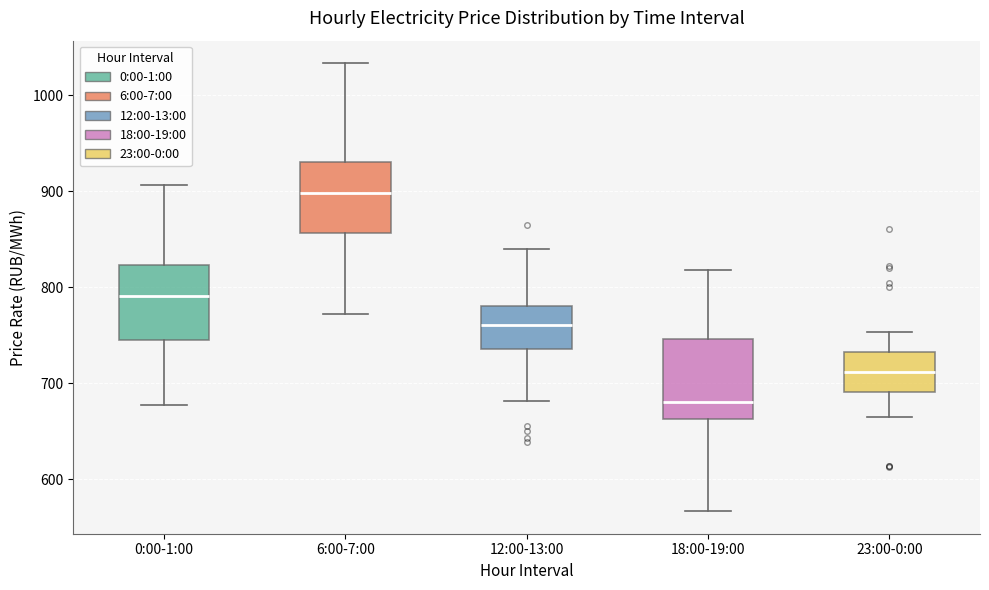

Where does the upper whisker of the box for 12:00-13:00 end on the y-axis? The values are not printed on the chart, so give them approximately, as read against the axis.

840